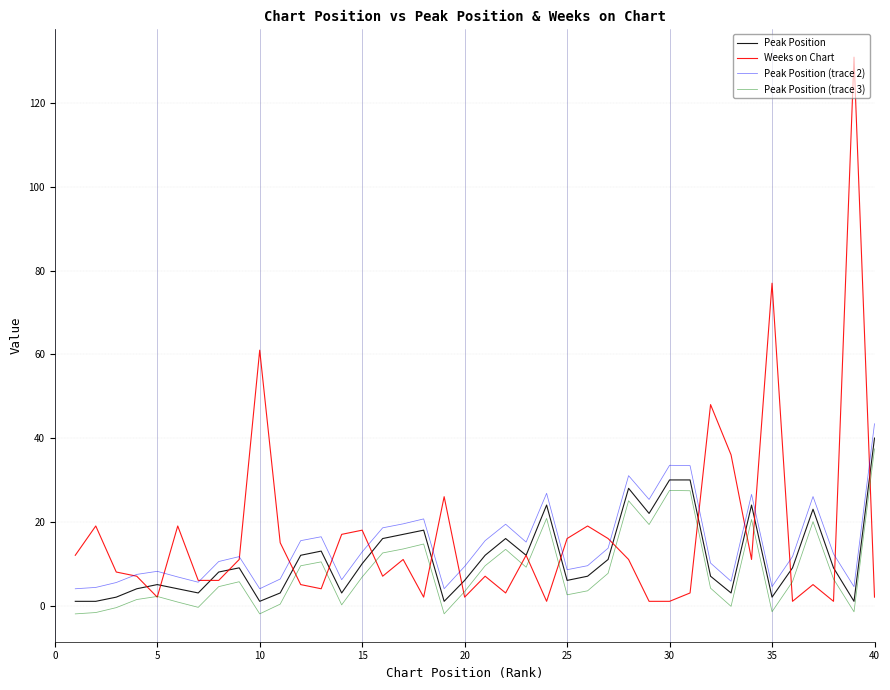

Which series has the largest range (max minus min)?

Weeks on Chart